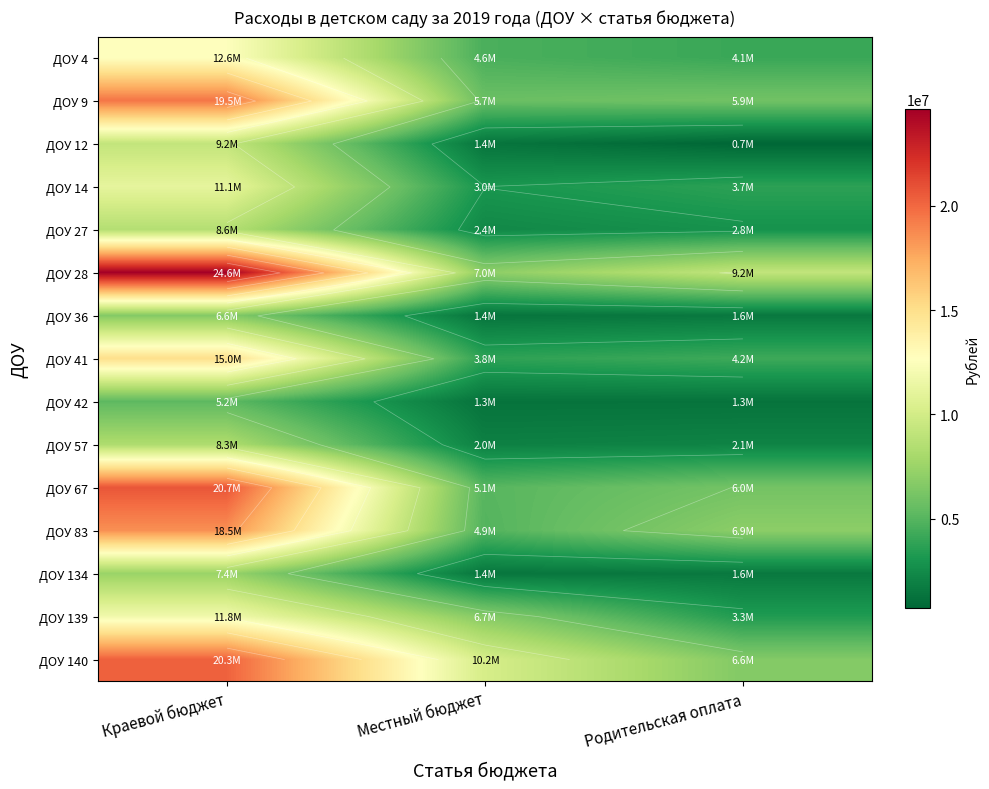

What is the total value across all series at Местный бюджет?

60800300.0